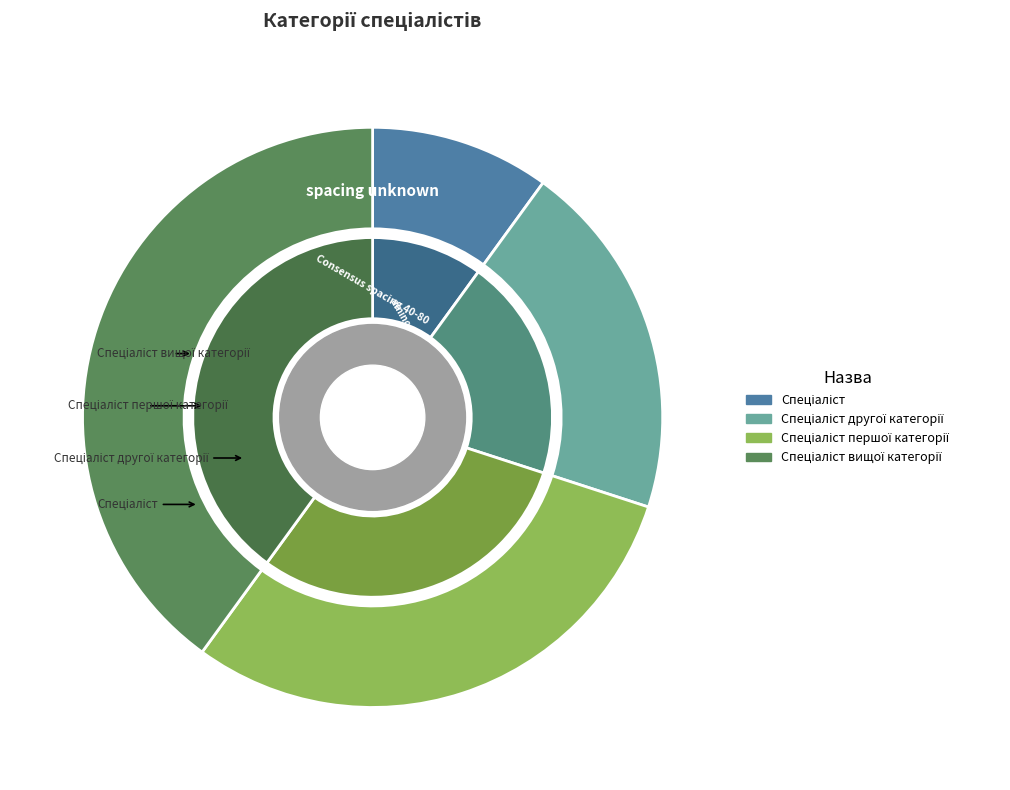

Does any single category account for the majority?

No